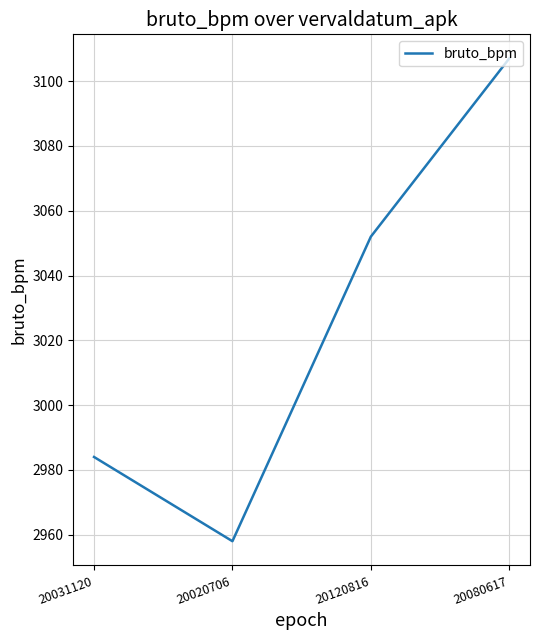

Count the number of data series in this chart.

1